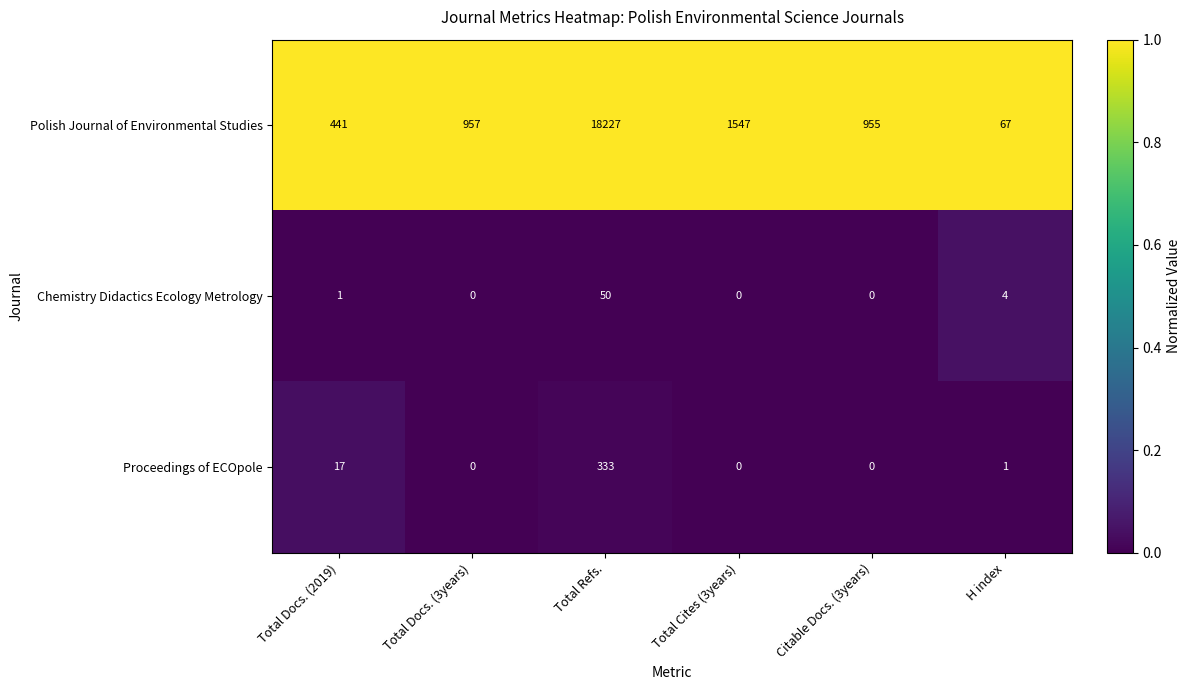

What is the difference between the Proceedings of ECOpole values at Total Cites (3years) and Total Docs. (2019)?

17